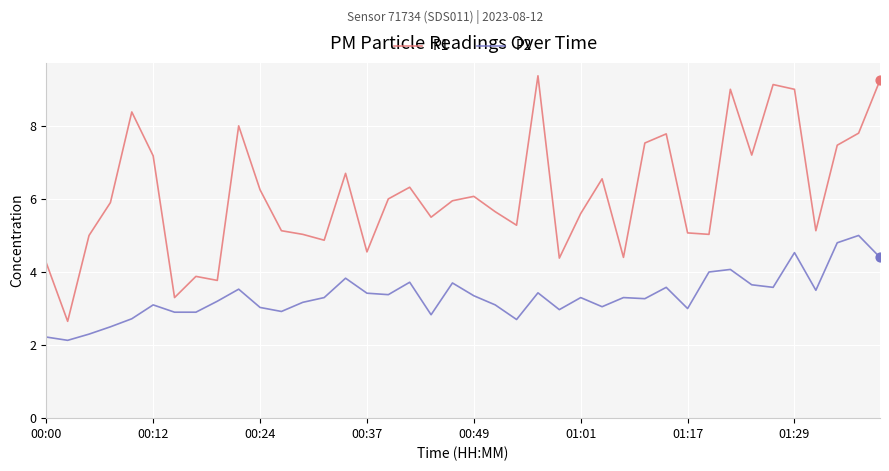

Which series has the largest range (max minus min)?

P1